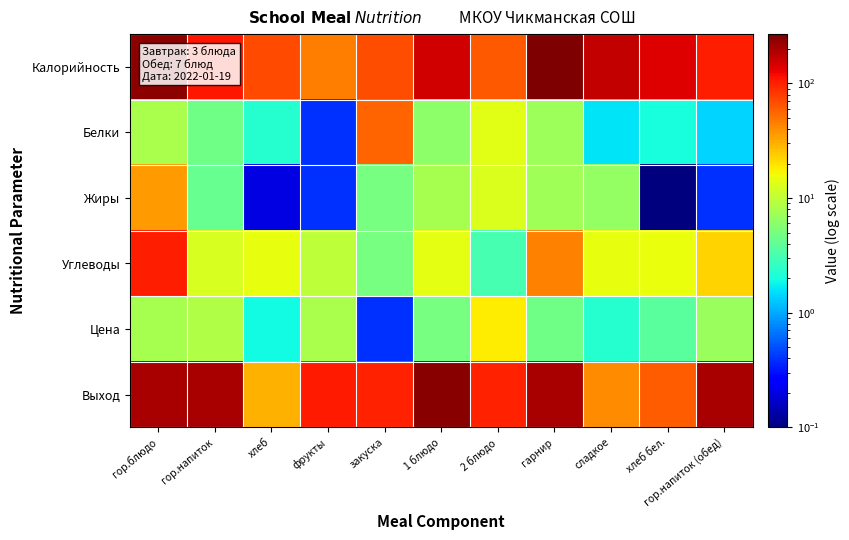

Which has a higher value, сладкое or гор.напиток?

сладкое